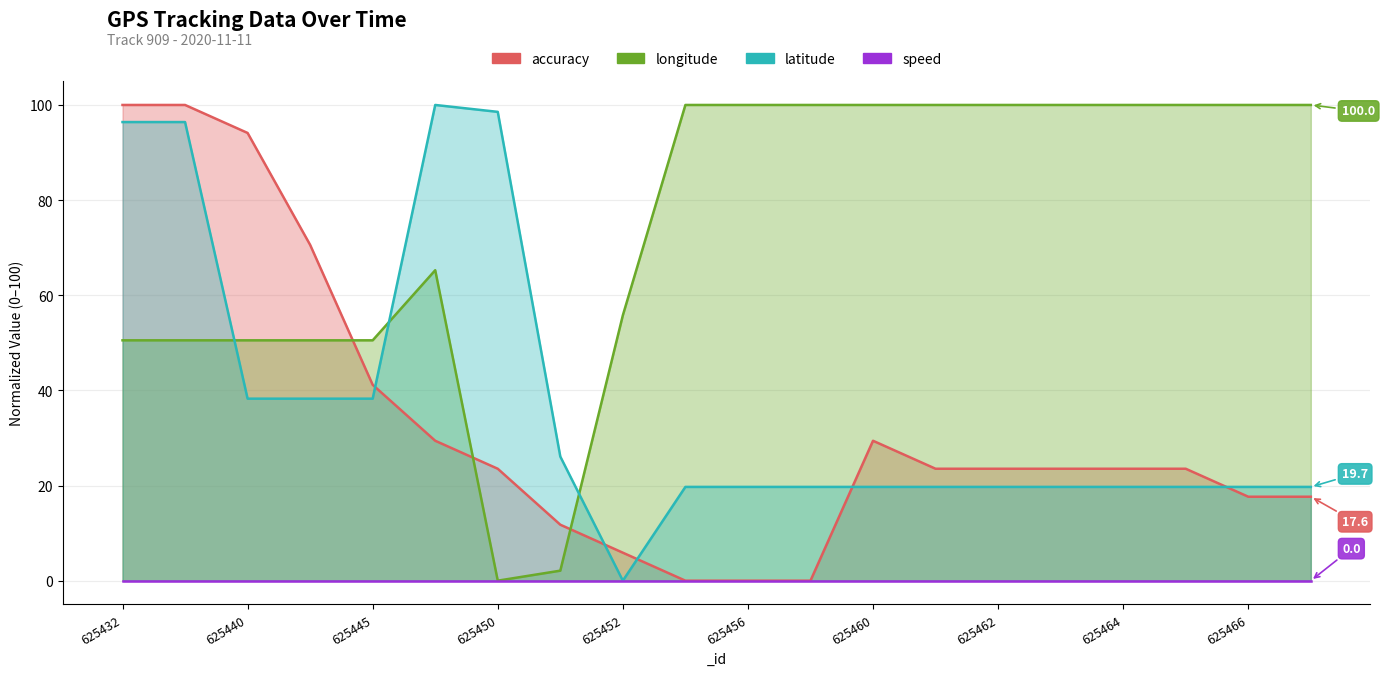

True or false: latitude_neg has a value of 138.0 at 625432.

False